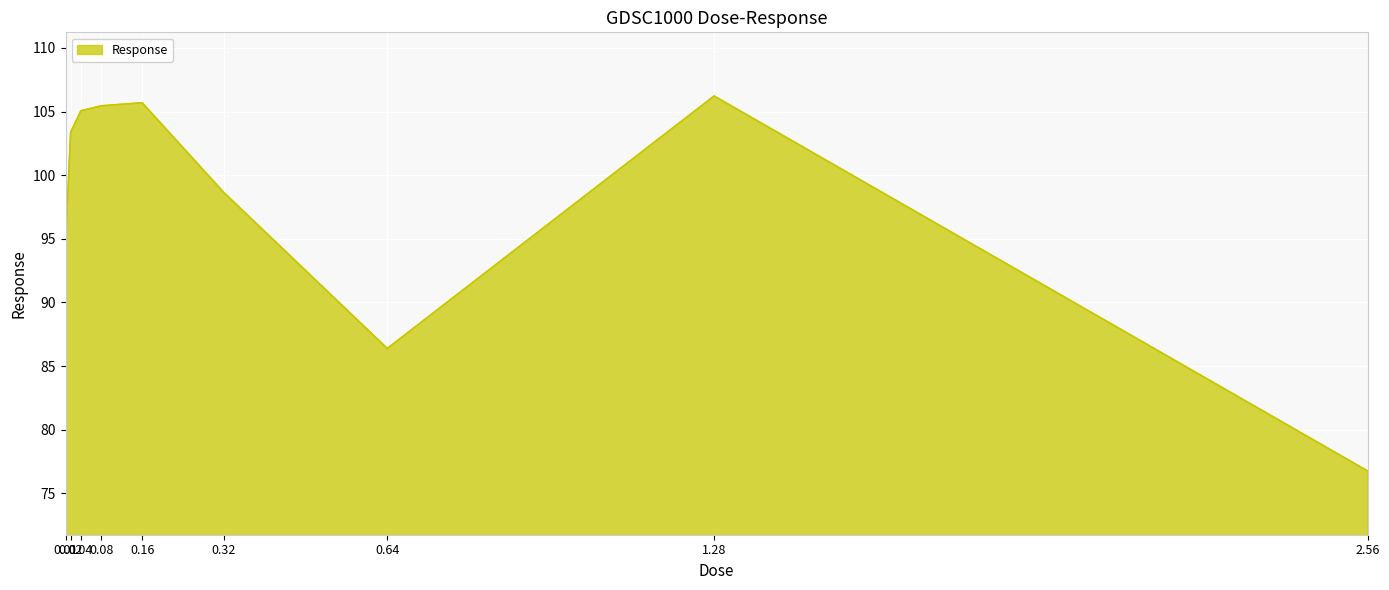

Does the chart have visible grid lines?

Yes